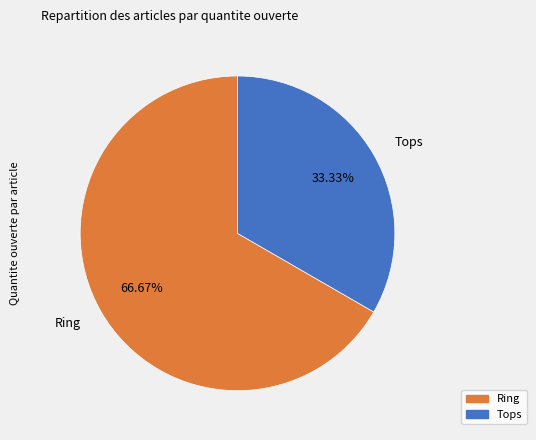

Count the number of slices in the pie.

2